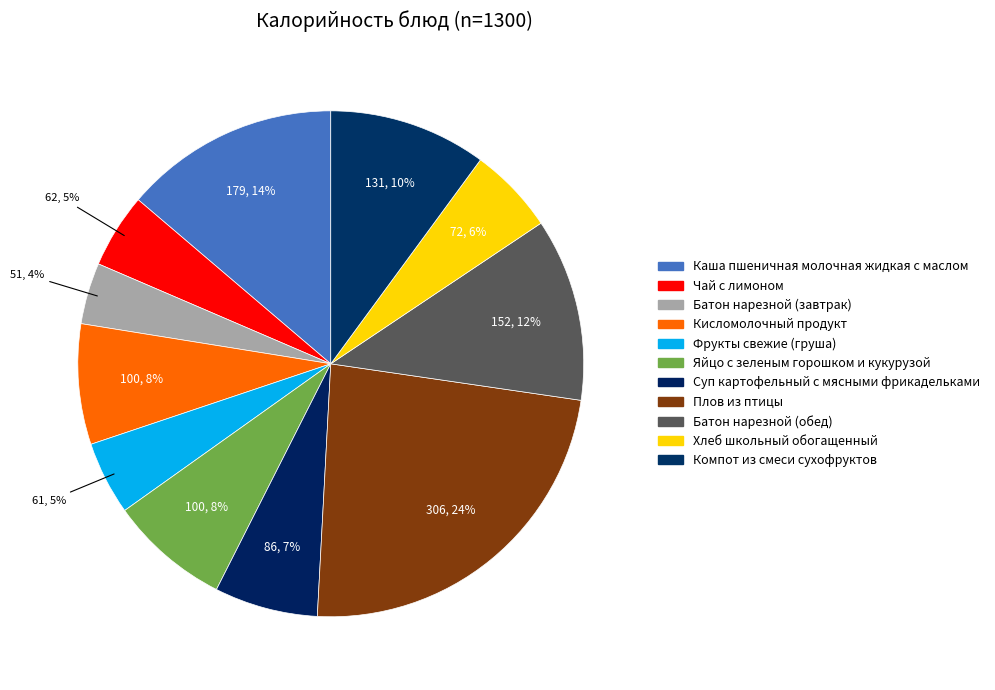

How many slices are in this pie chart?

11